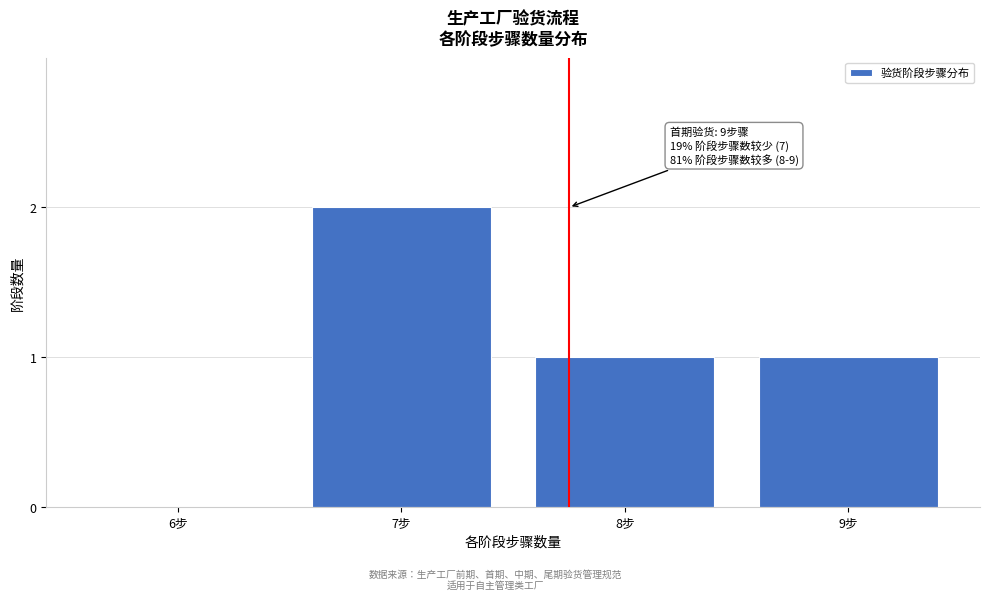

Reading left to right, list all the values displayed in this chart.

6步=0	7步=2	8步=1	9步=1